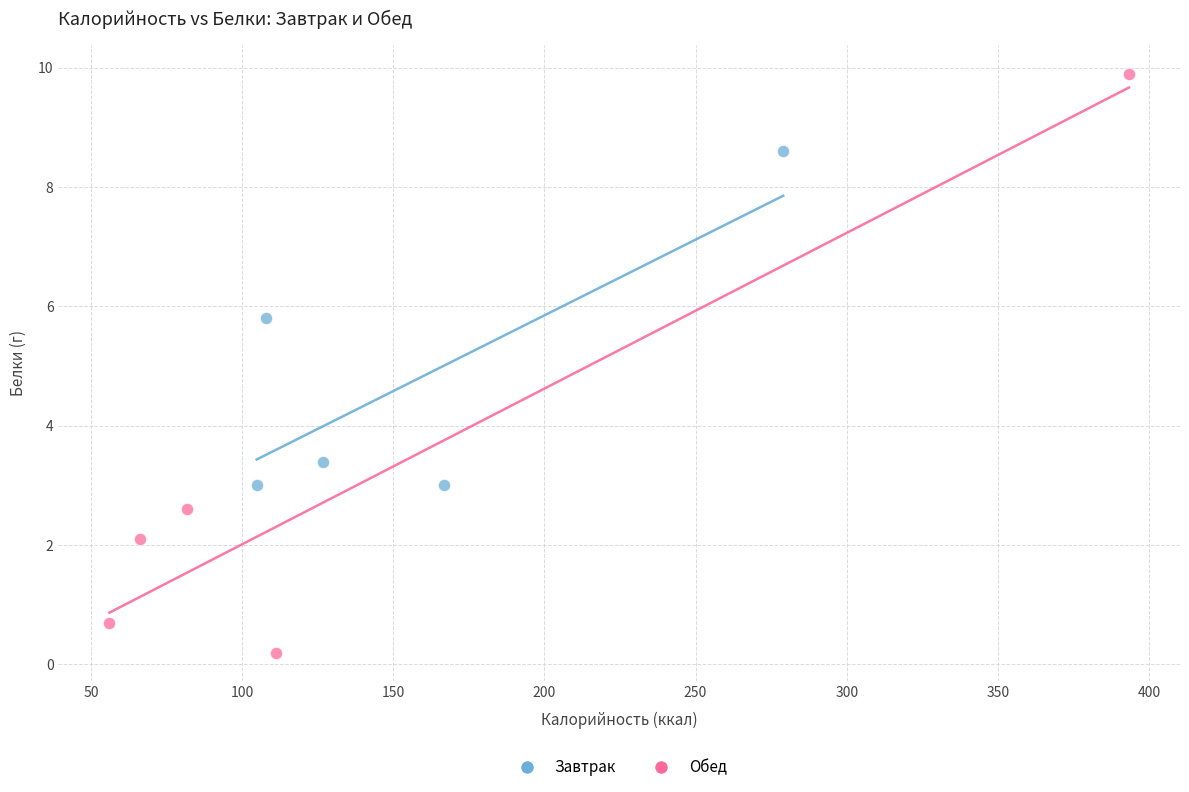

Which series reaches the maximum Y coordinate?

Обед